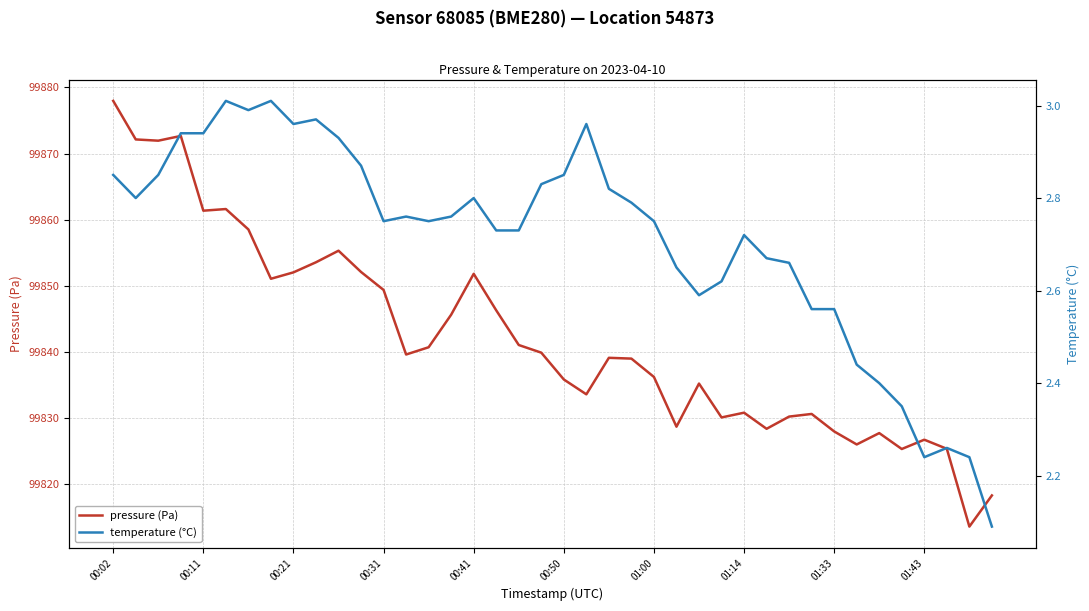

True or false: pressure (Pa) has a value of 32929.9 at 01:14.

False